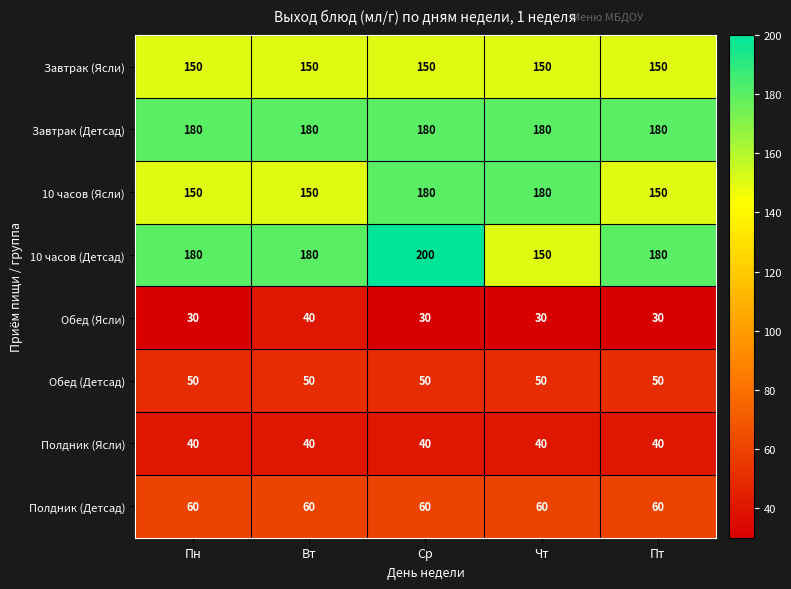

At how many categories does at least one series exceed 105?

5